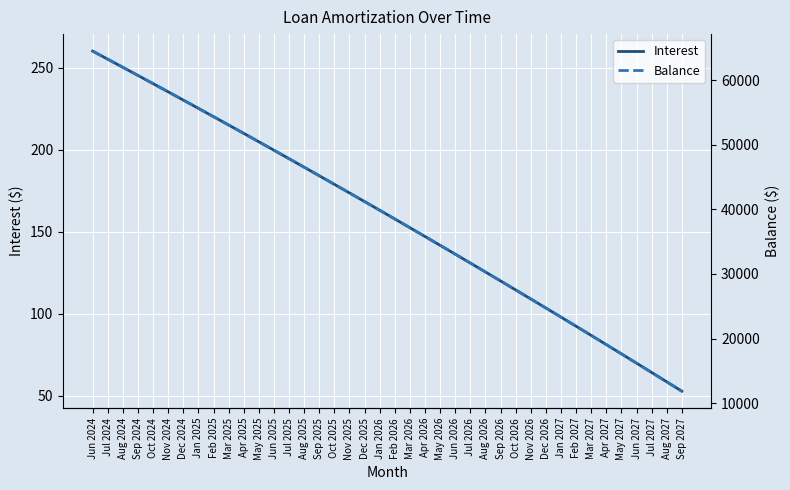

Reading right to left, transcribe all the data shown in this chart.

Interest: Sep 2027=52.6	Aug 2027=58.4	Jul 2027=64.1	Jun 2027=69.8	May 2027=75.4	Apr 2027=81.1	Mar 2027=86.7	Feb 2027=92.3	Jan 2027=97.9	Dec 2026=103.4	Nov 2026=109.0	Oct 2026=114.5	Sep 2026=120.0	Aug 2026=125.4	Jul 2026=130.9	Jun 2026=136.3	May 2026=141.7	Apr 2026=147.1	Mar 2026=152.4	Feb 2026=157.8	Jan 2026=163.1	Dec 2025=168.4	Nov 2025=173.7	Oct 2025=178.9	Sep 2025=184.2	Aug 2025=189.4	Jul 2025=194.6	Jun 2025=199.7	May 2025=204.9	Apr 2025=210.0	Mar 2025=215.1	Feb 2025=220.2	Jan 2025=225.3	Dec 2024=230.3	Nov 2024=235.4	Oct 2024=240.4	Sep 2024=245.4	Aug 2024=250.3	Jul 2024=255.3	Jun 2024=260.2
Balance: Sep 2027=11842.0	Aug 2027=13296.0	Jul 2027=14744.0	Jun 2027=16187.0	May 2027=17624.0	Apr 2027=19055.0	Mar 2027=20481.0	Feb 2027=21901.0	Jan 2027=23315.0	Dec 2026=24724.0	Nov 2026=26127.0	Oct 2026=27525.0	Sep 2026=28917.0	Aug 2026=30304.0	Jul 2026=31685.0	Jun 2026=33061.0	May 2026=34431.0	Apr 2026=35796.0	Mar 2026=37156.0	Feb 2026=38510.0	Jan 2026=39859.0	Dec 2025=41203.0	Nov 2025=42541.0	Oct 2025=43874.0	Sep 2025=45202.0	Aug 2025=46524.0	Jul 2025=47841.0	Jun 2025=49153.0	May 2025=50460.0	Apr 2025=51762.0	Mar 2025=53059.0	Feb 2025=54350.0	Jan 2025=55636.0	Dec 2024=56917.0	Nov 2024=58193.0	Oct 2024=59464.0	Sep 2024=60730.0	Aug 2024=61991.0	Jul 2024=63247.0	Jun 2024=64498.0